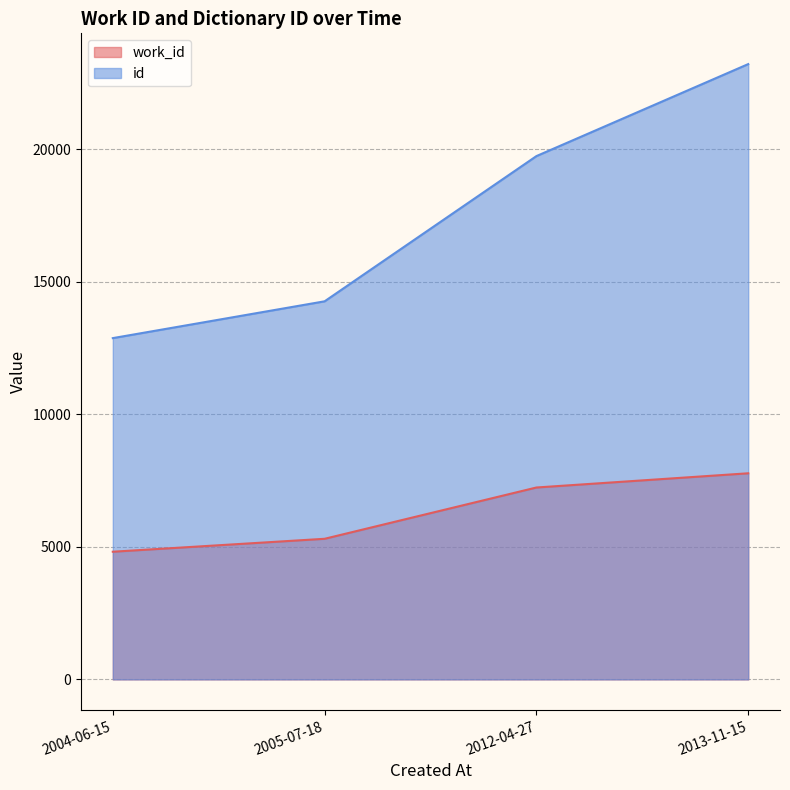

What is the label of the 4th point from the left?

2013-11-15